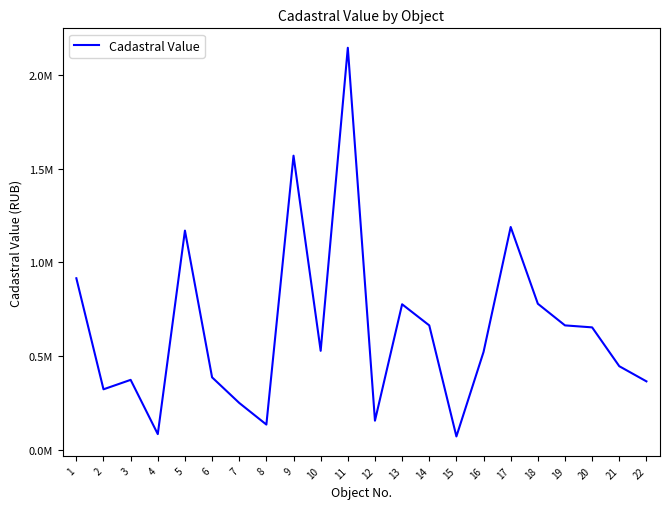

Does the chart display data point markers on the line(s)?

No